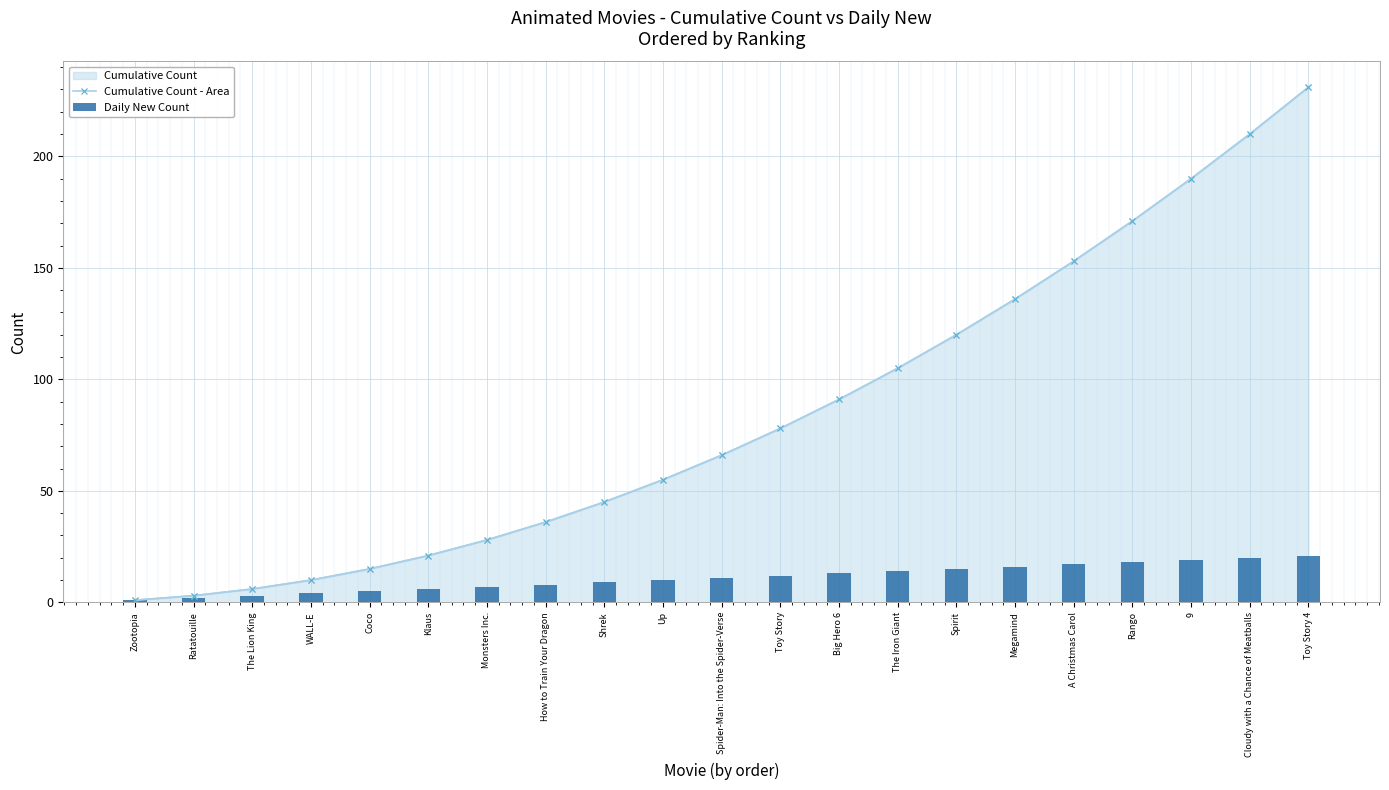

True or false: Daily New Count has a value of 9 at Shrek.

True